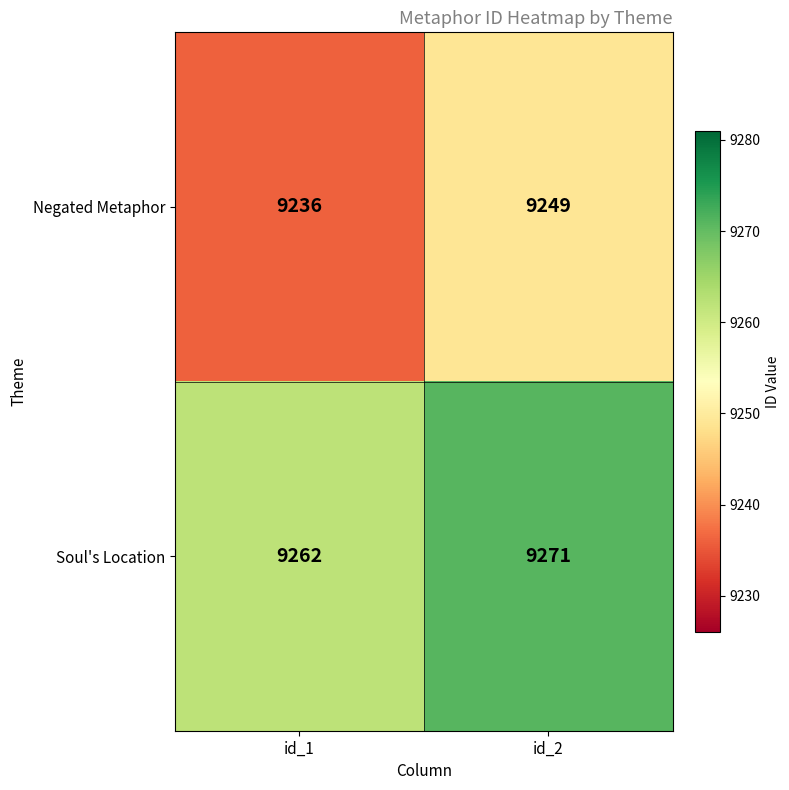

Which category has the highest value across all series?

id_2